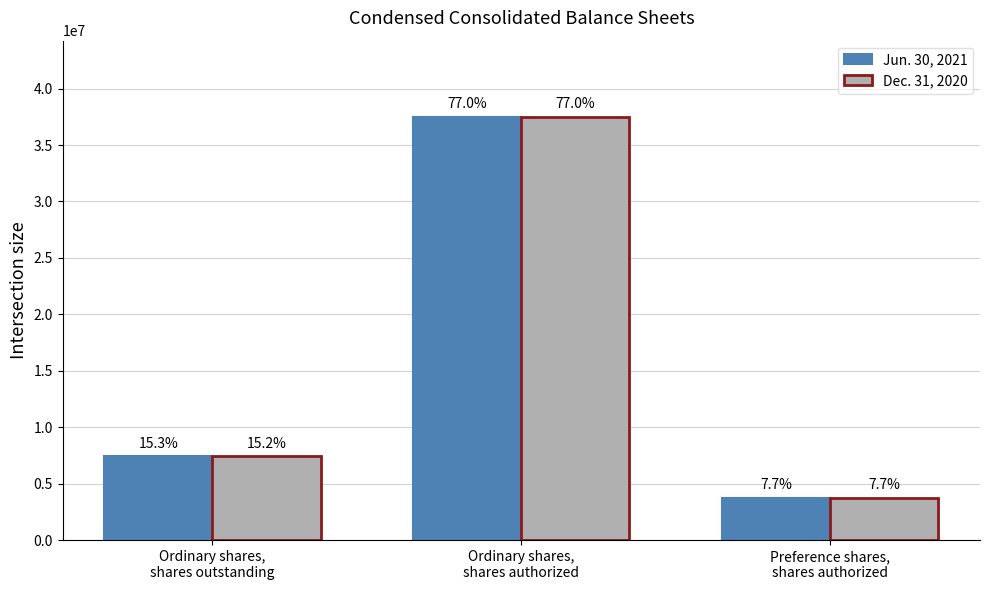

What is the difference between the Dec. 31, 2020 values at Preference shares,
shares authorized and Ordinary shares,
shares outstanding?

3657955